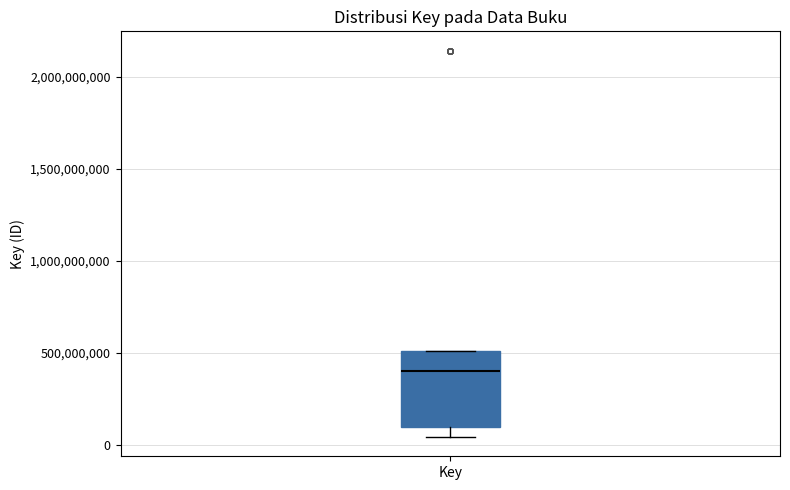

Where does the median line of the box for Key sit on the y-axis? The values are not printed on the chart, so give them approximately, as read against the axis.

400000000